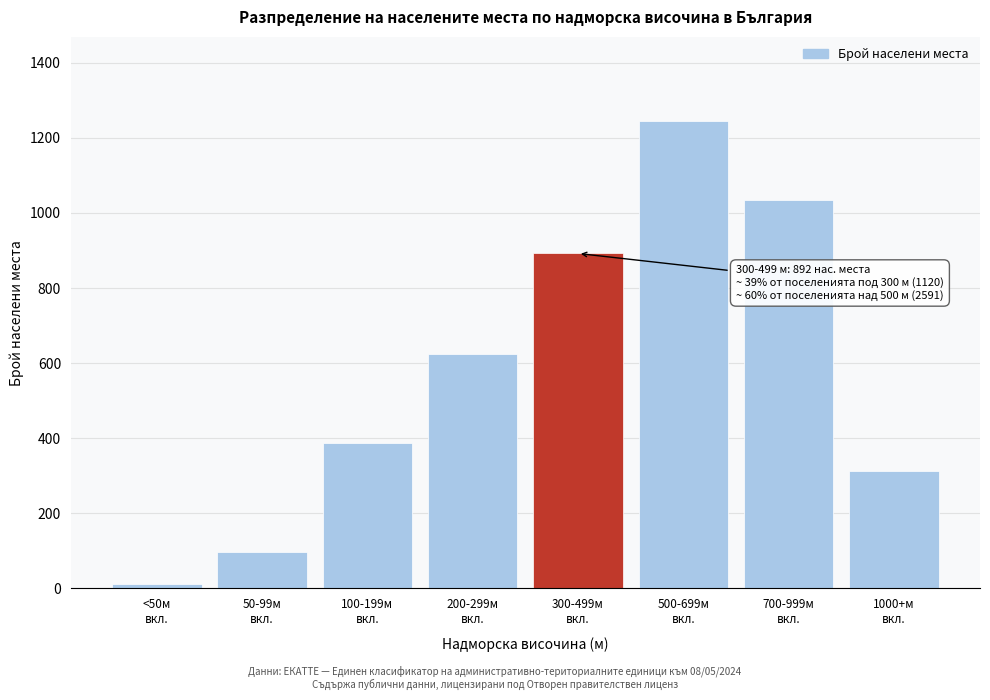

Reading left to right, list all the values displayed in this chart.

12	98	387	623	892	1245	1034	312